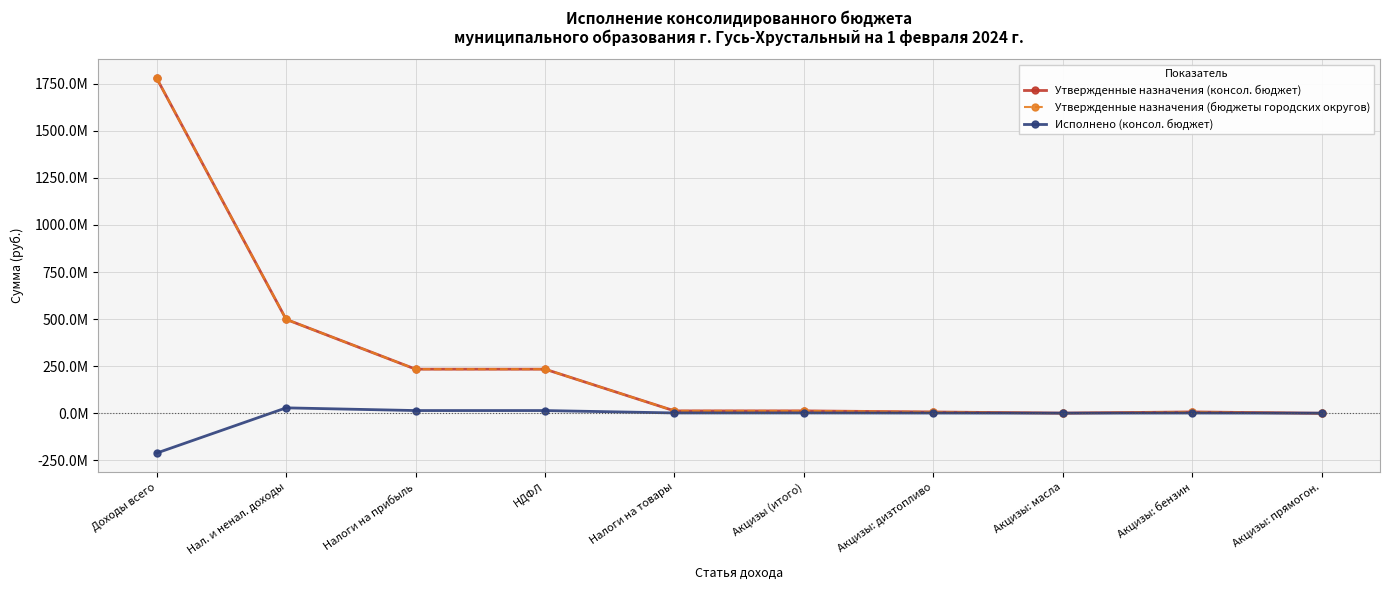

Is this an area chart (filled region under the line)?

No